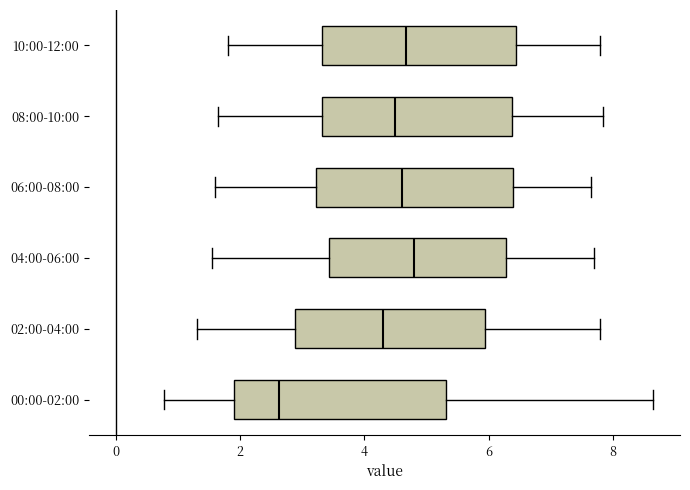

Which box's median line is the furthest to the left?

00:00-02:00